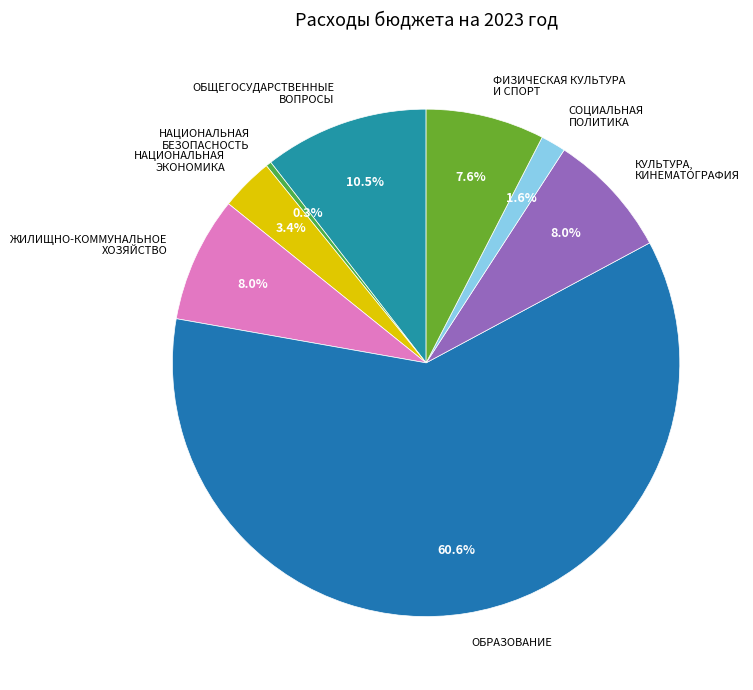

How many segments does this pie chart have?

8